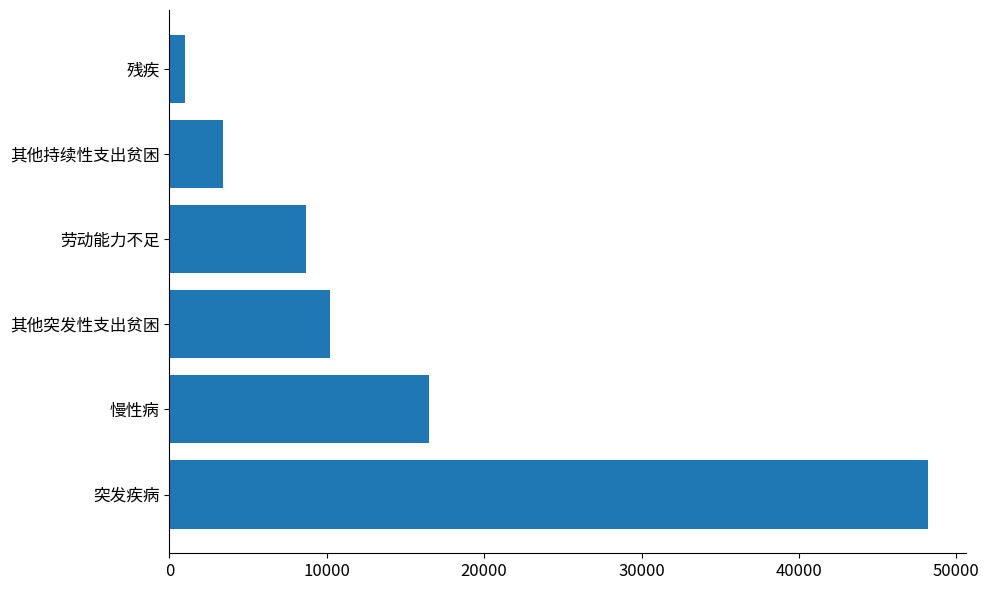

List the labels in order of value, largest first.

突发疾病, 慢性病, 其他突发性支出贫困, 劳动能力不足, 其他持续性支出贫困, 残疾